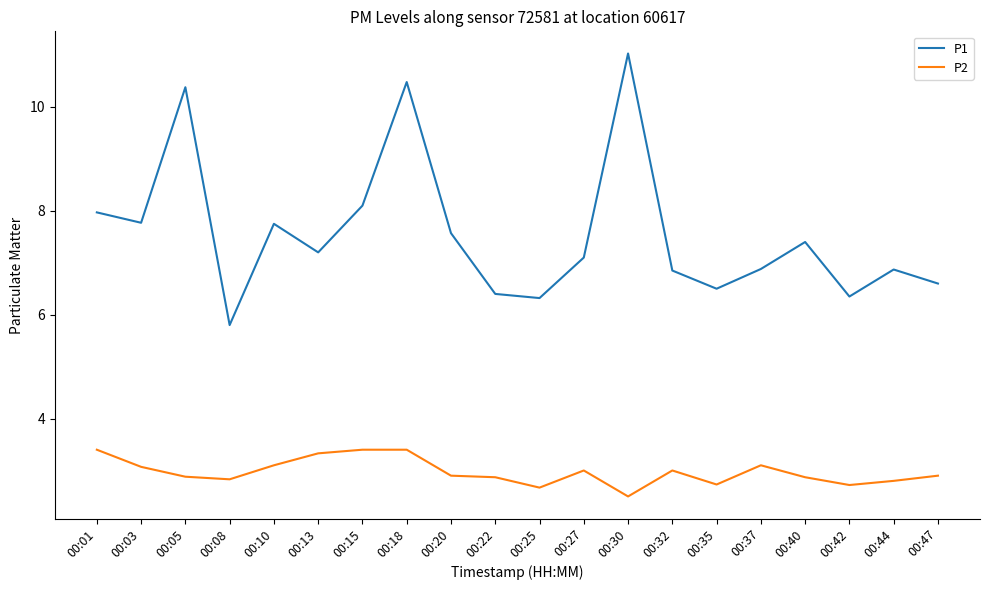

Which series has the widest spread of values?

P1